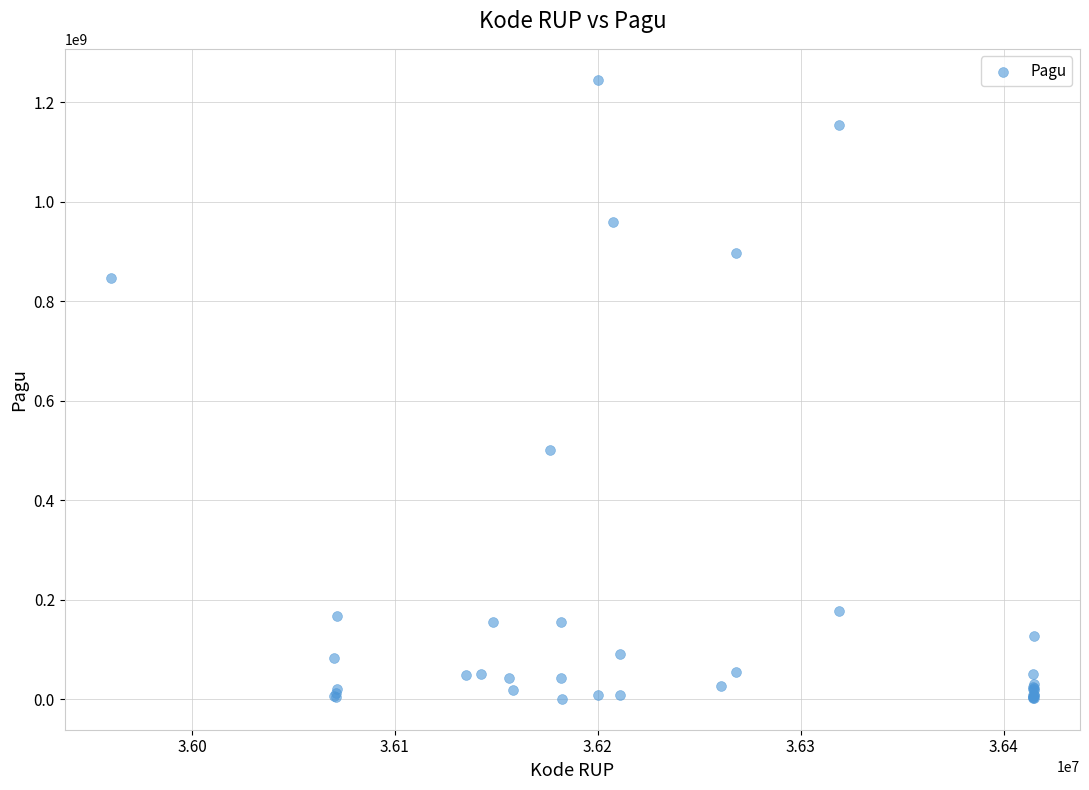

What Y value in the scatter plot is closest to 622840000?

499932000